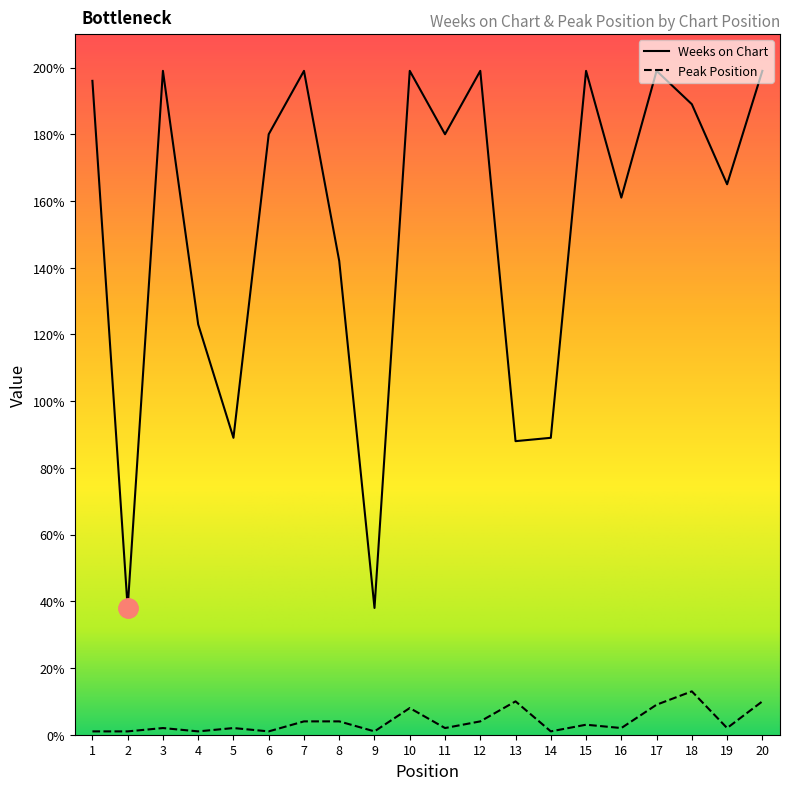

True or false: Peak Position and Weeks on Chart cross at least once.

False